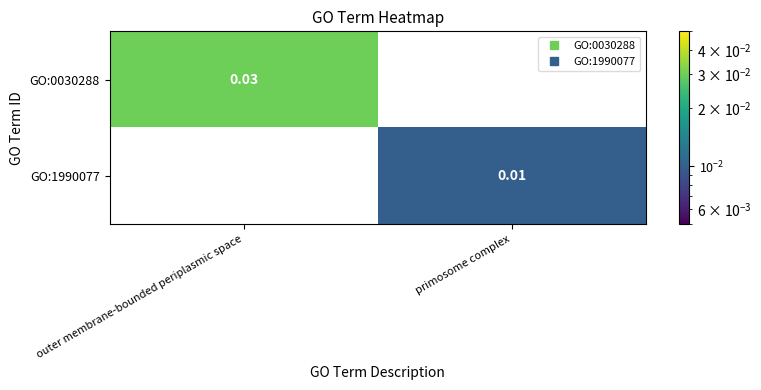

The GO:1990077 series shows 0.0 at primosome complex. True or false?

True